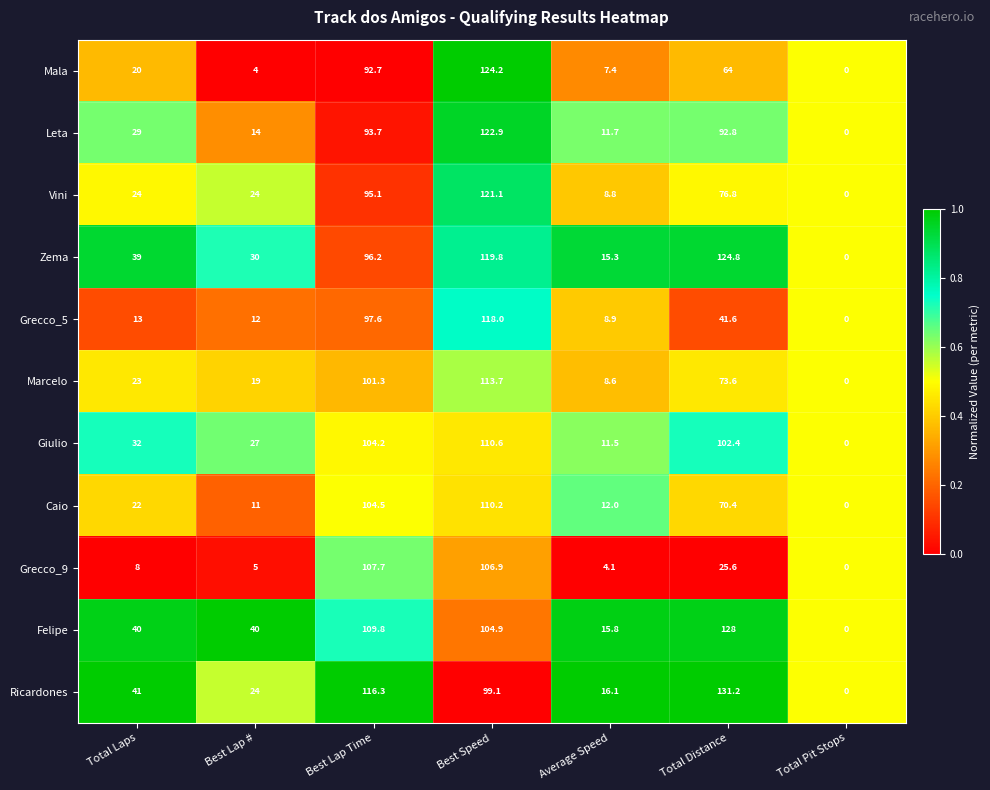

Which series has the largest total across all categories?

Felipe